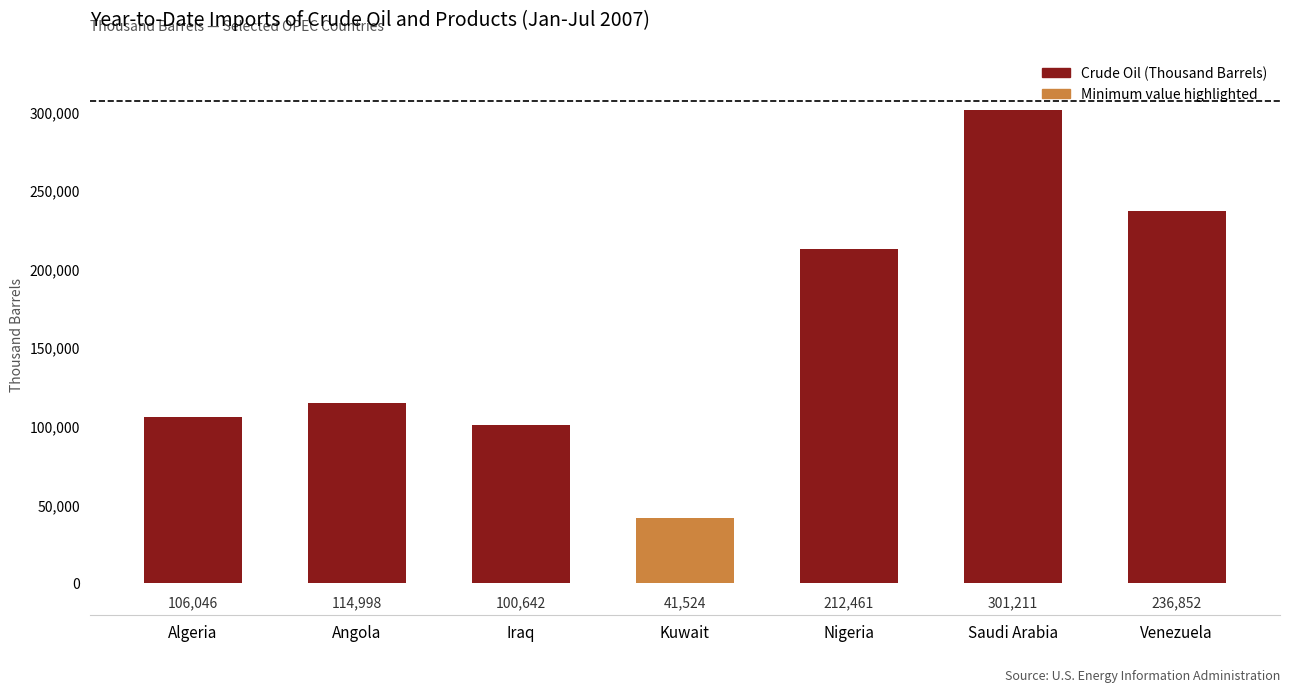

What is the label of the 1st bar from the right?

Venezuela